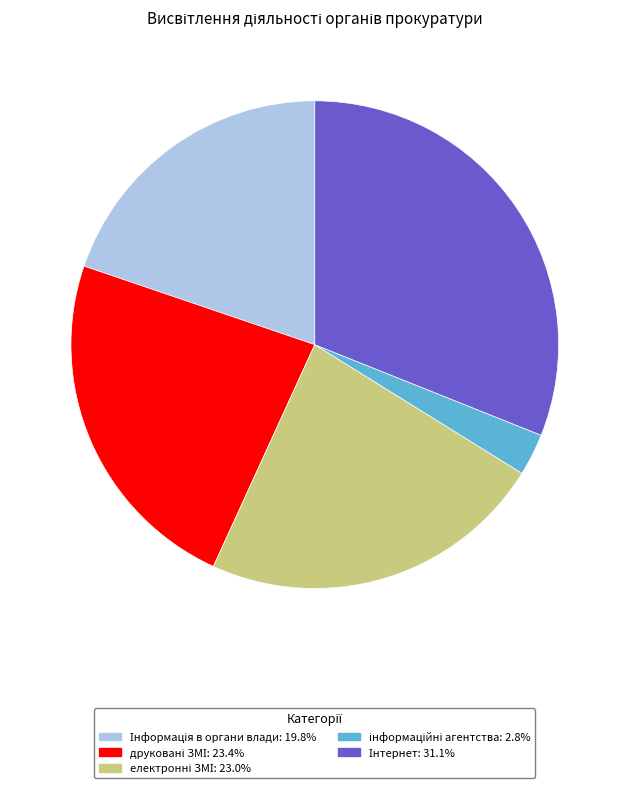

Is there any slice that represents more than half of the pie?

No